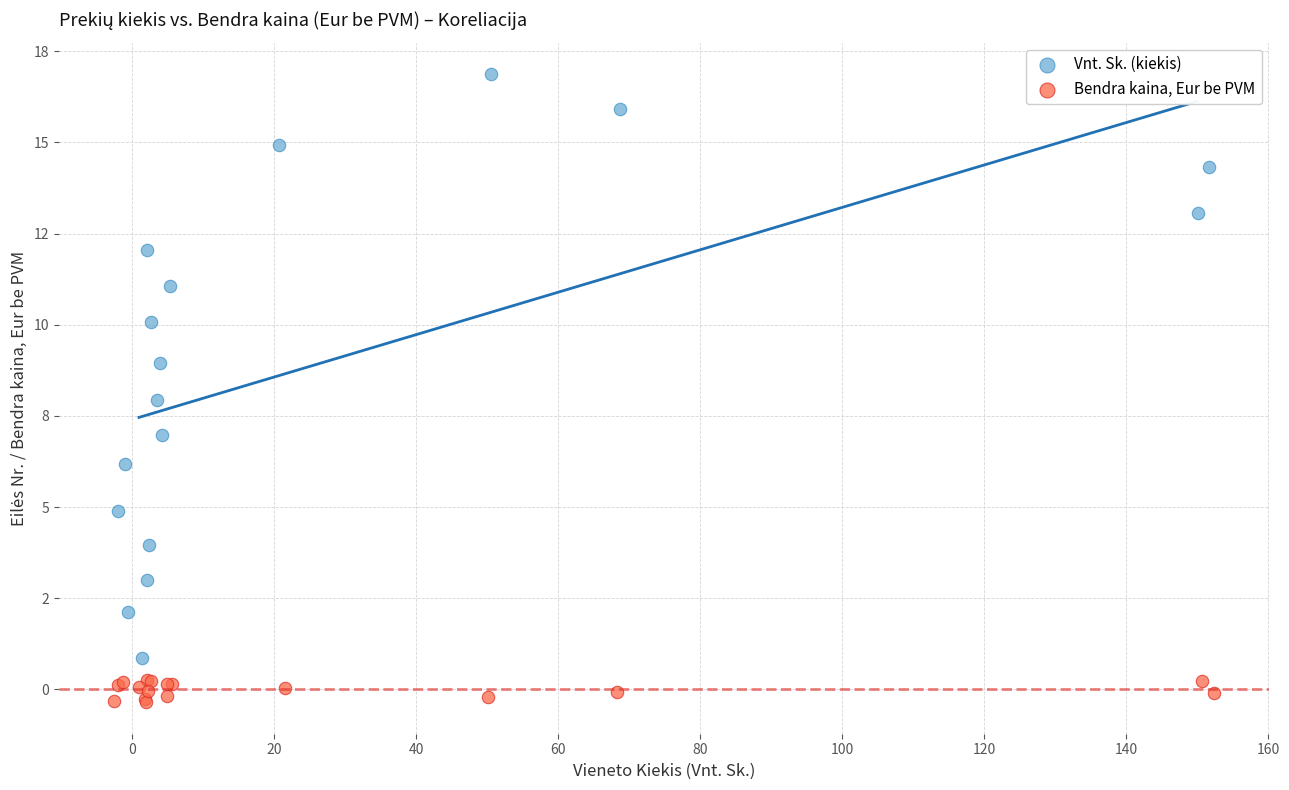

Which series has the largest Y range (max minus min)?

Vnt. Sk. (kiekis)